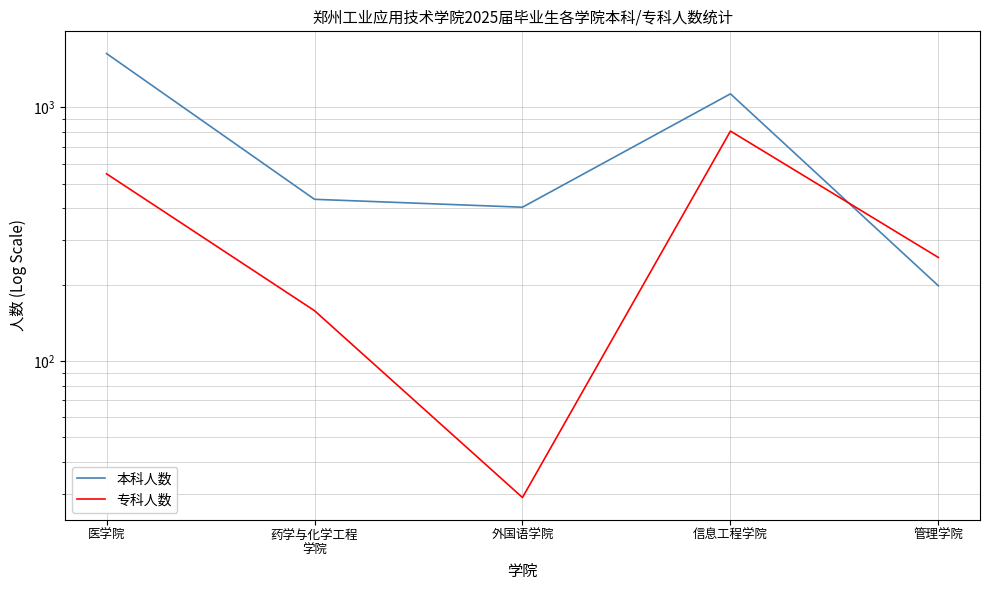

What is the average value of the 专科人数 series?

359